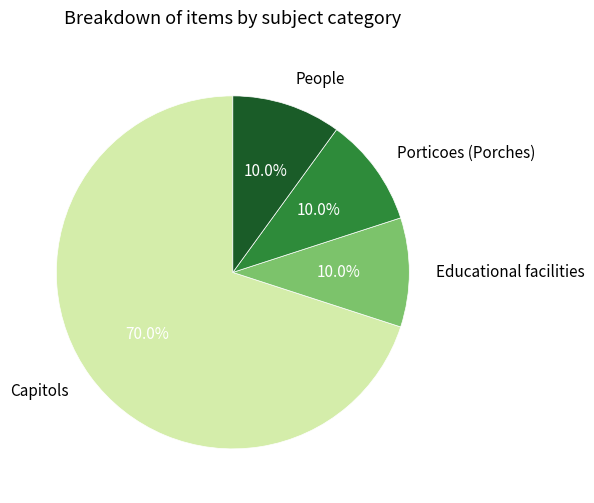

Is there any slice that represents more than half of the pie?

Yes